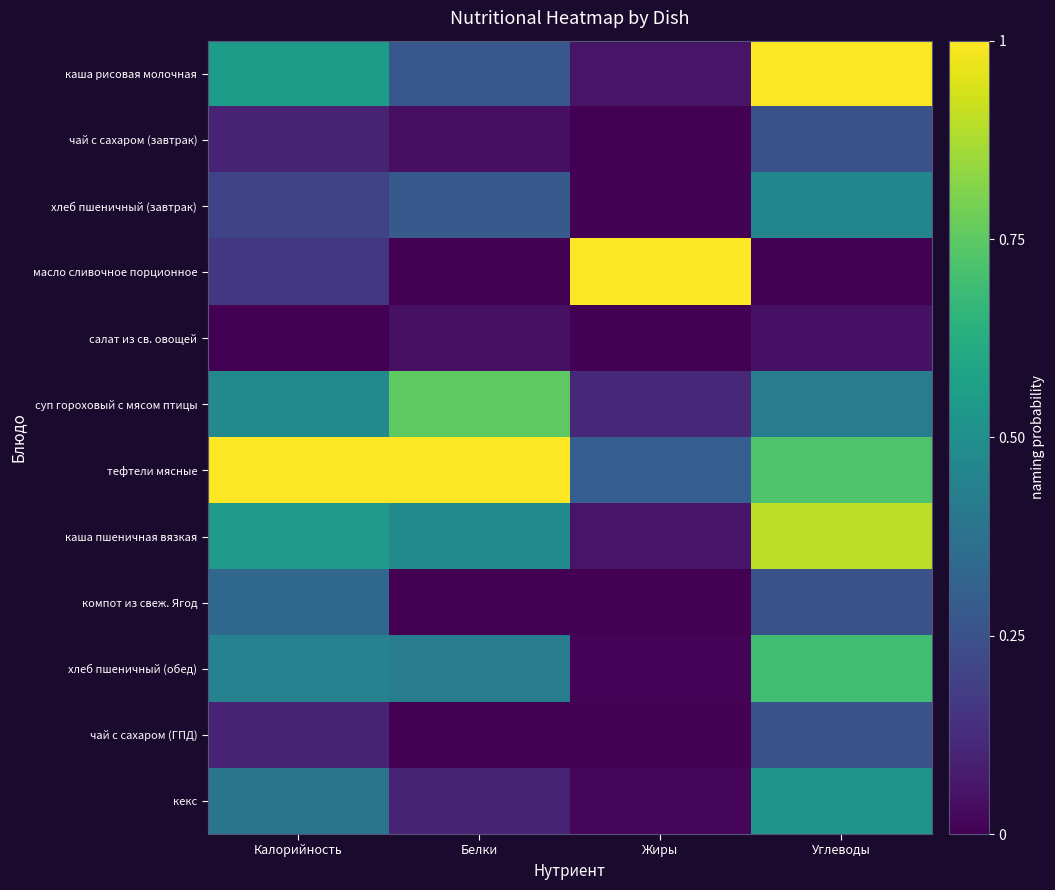

Rank the series by their maximum value, from lowest to highest.

салат из св. овощей, чай с сахаром (завтрак), чай с сахаром (ГПД), компот из свеж. Ягод, хлеб пшеничный (завтрак), кекс, хлеб пшеничный (обед), суп гороховый с мясом птицы, каша пшеничная вязкая, каша рисовая молочная, масло сливочное порционное, тефтели мясные